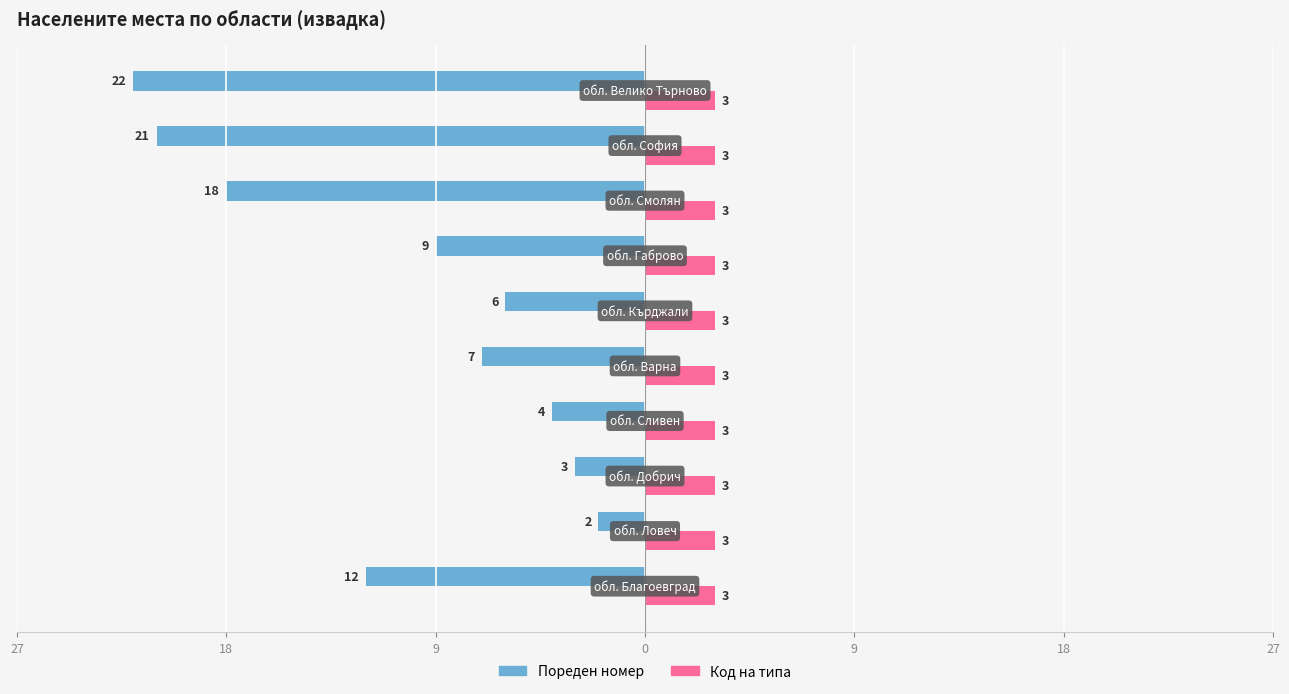

What are all the series names shown in the legend?

Пореден номер, Код на типа